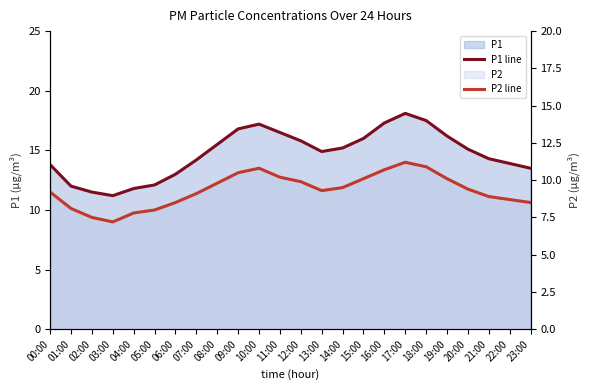

At which category does the chart reach its peak across all series?

17:00